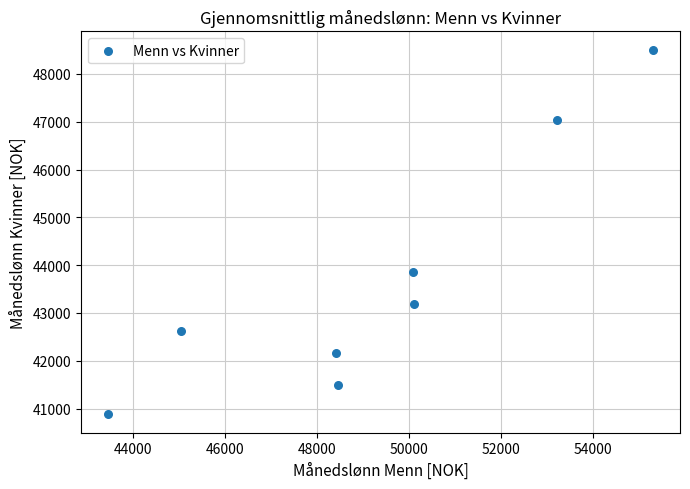

What is the range of X values (max minus min)?

11840